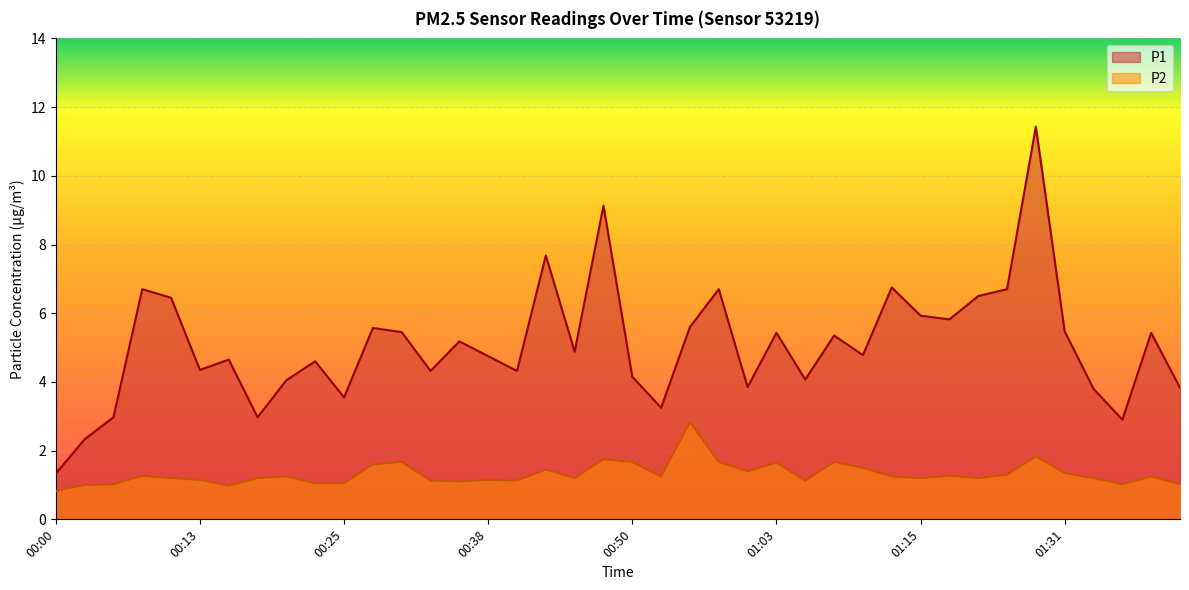

True or false: P1 and P2 cross at least once.

False